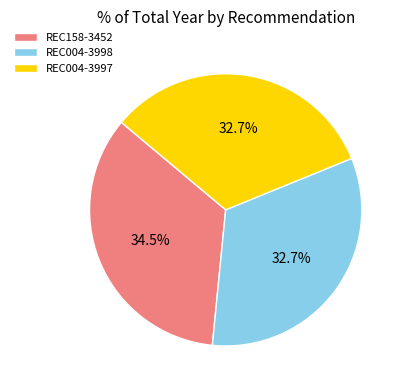

How many slices are in this pie chart?

3